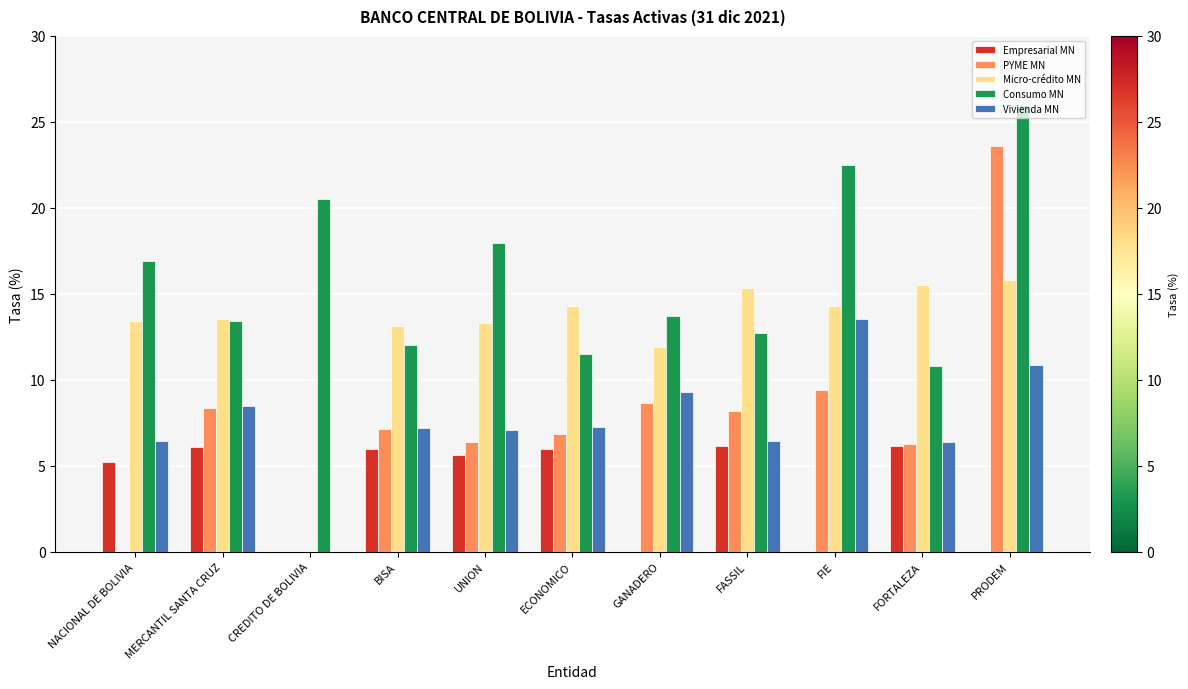

Where does the Micro-crédito MN series first go above 13?

NACIONAL DE BOLIVIA